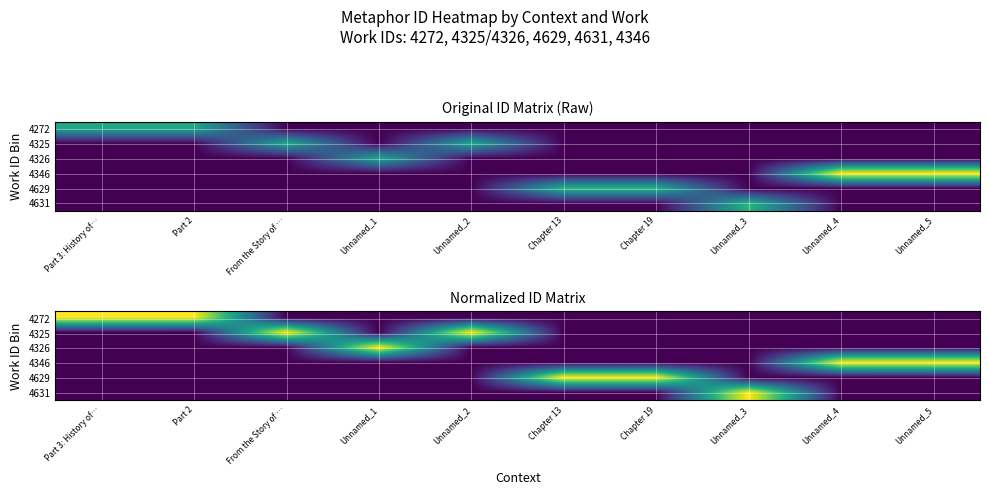

At how many categories does at least one series exceed 0?

10